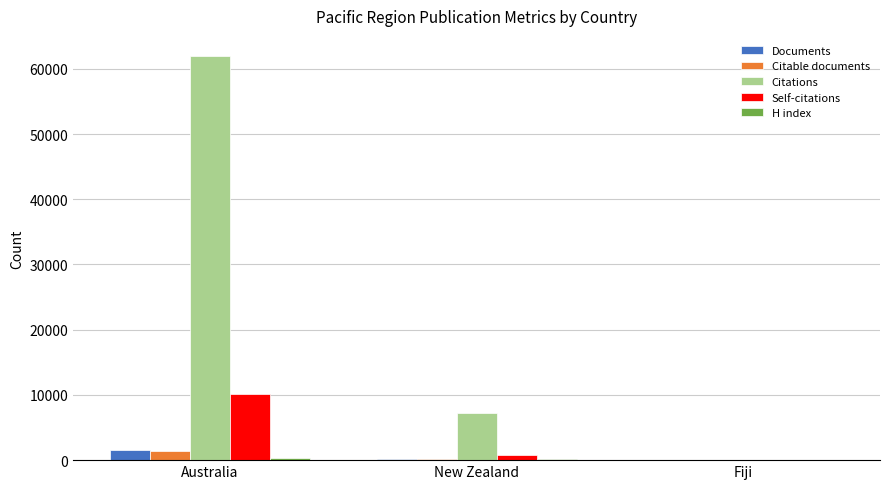

Is the value of Self-citations at Australia greater than the value of Citations at New Zealand?

Yes